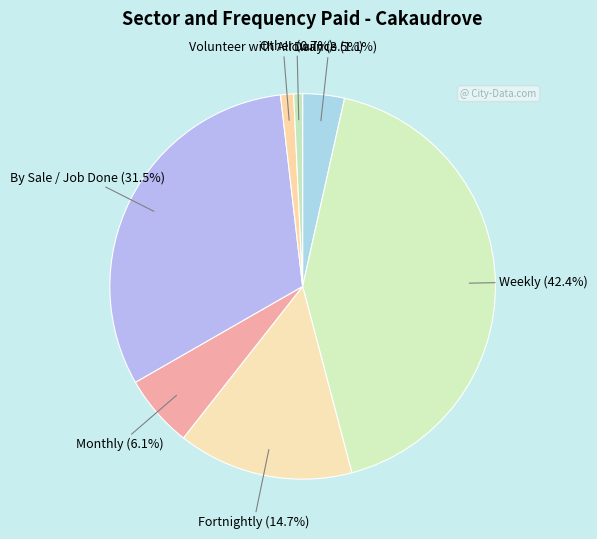

Does any single category account for the majority?

No